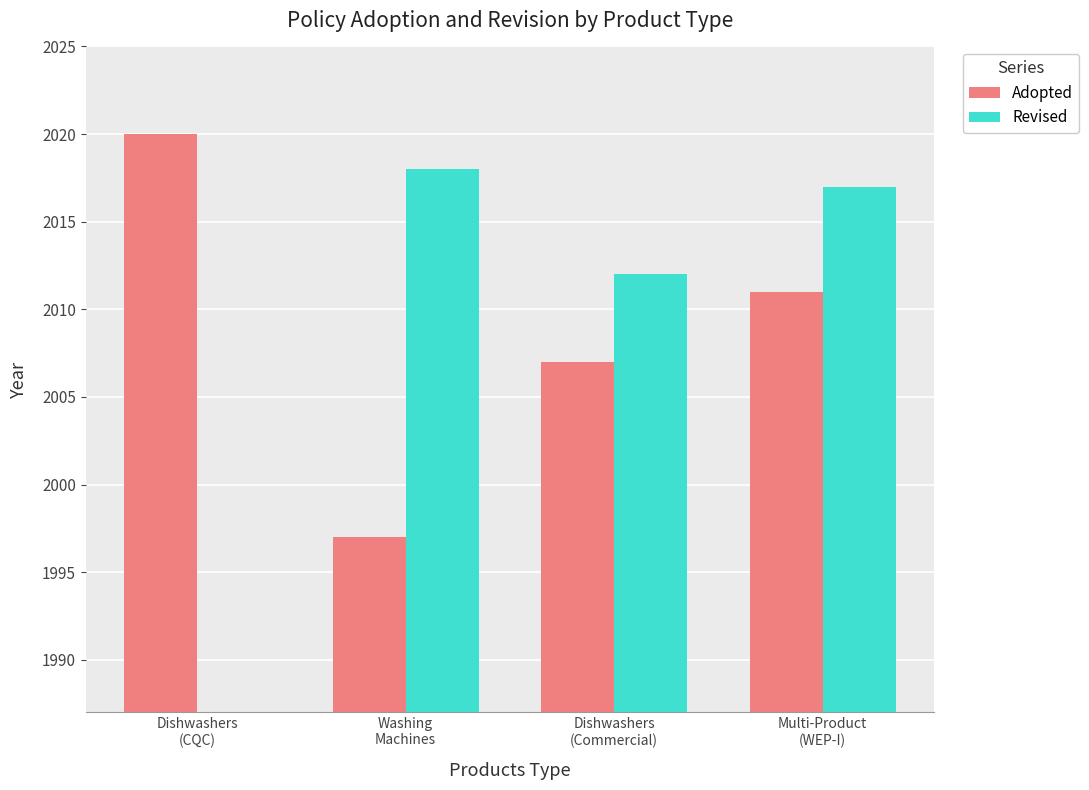

At which label does Adopted reach its peak?

Dishwashers
(CQC)